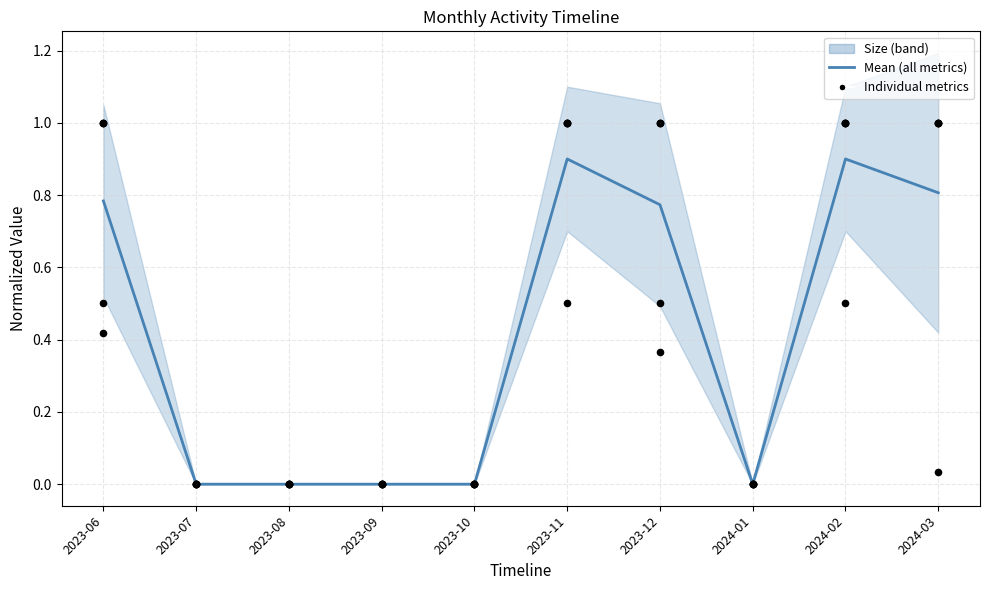

Which series reaches the maximum Y coordinate?

Size